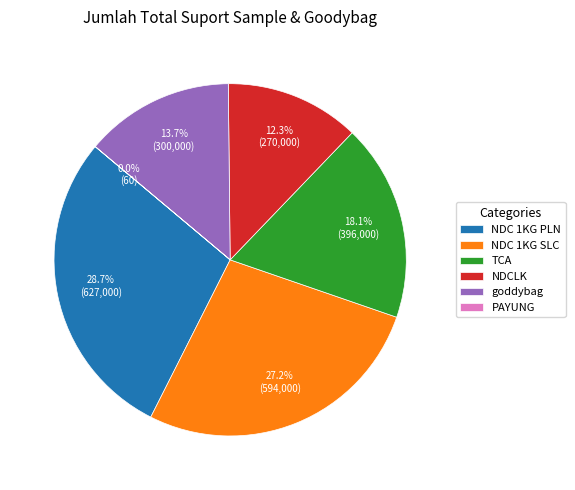

To the nearest percent, what is the combined percentage of NDCLK and TCA?

30%